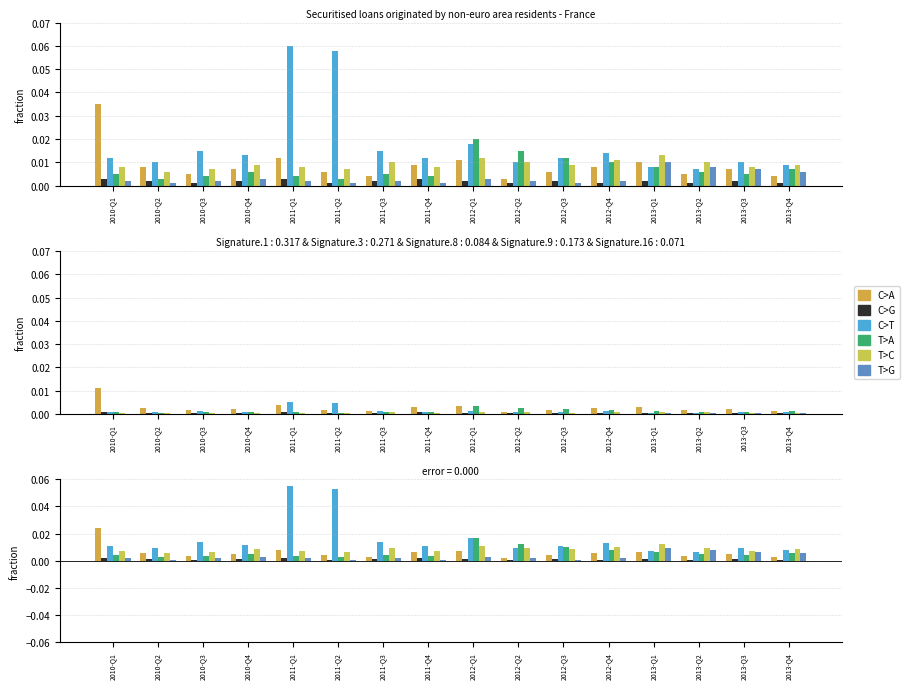

What are all the series names shown in the legend?

C>A, C>G, C>T, T>A, T>C, T>G